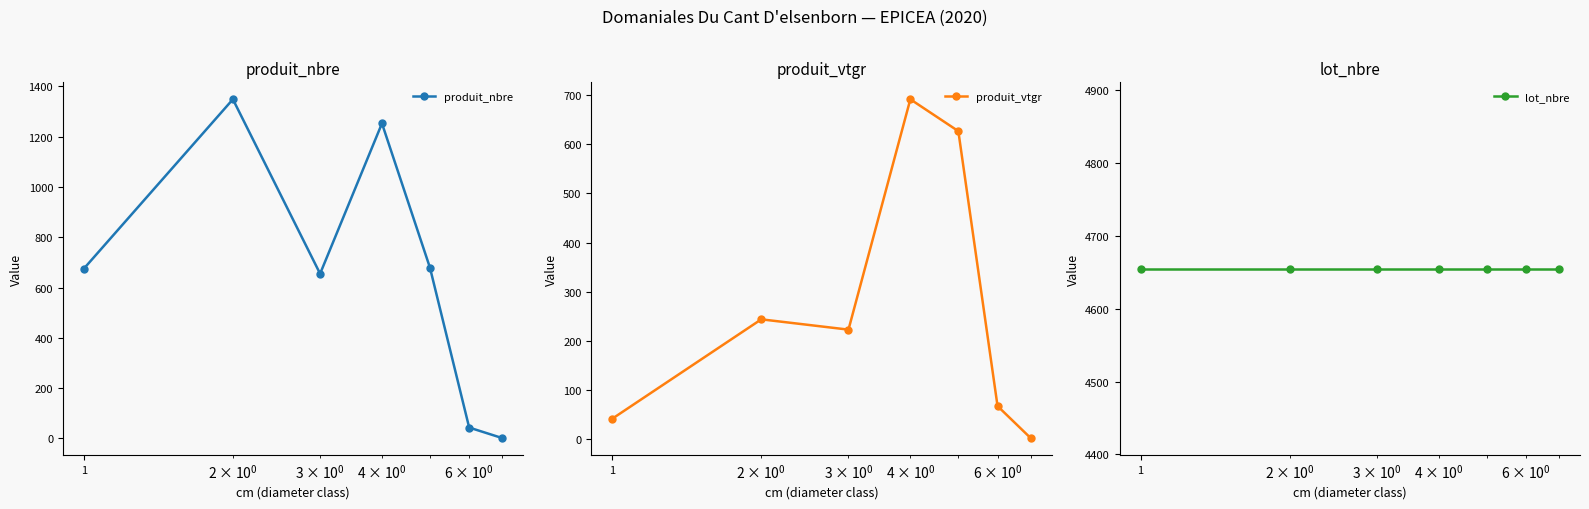

How many data points does each series have?

7